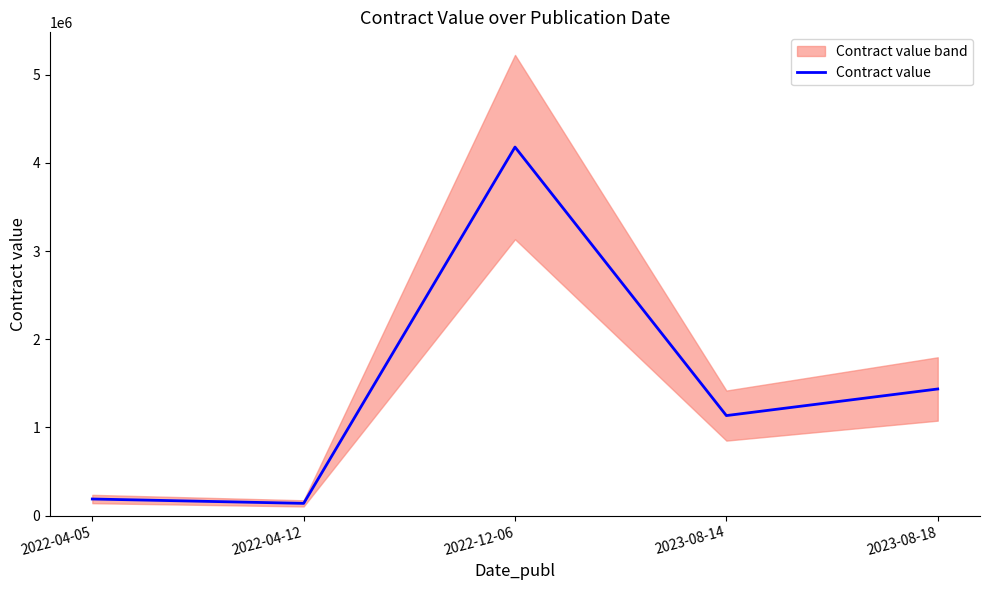

List the labels in order of value, smallest first.

2022-04-12, 2022-04-05, 2023-08-14, 2023-08-18, 2022-12-06